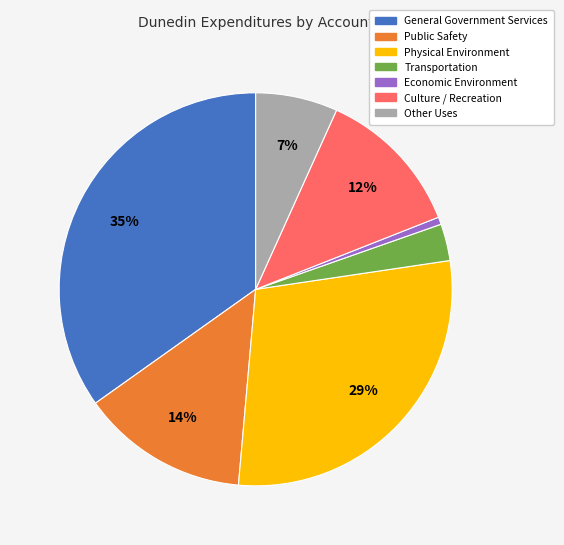

Do Public Safety and General Government Services together represent more than half of the pie?

No